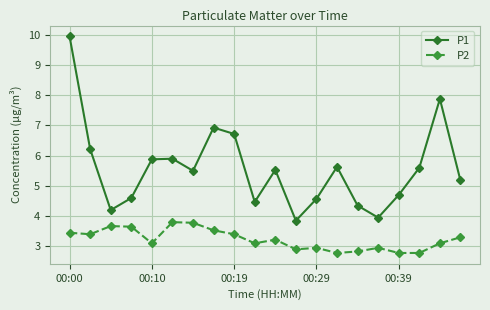

What is the value of the P2 point at the 6th from the left?

3.8